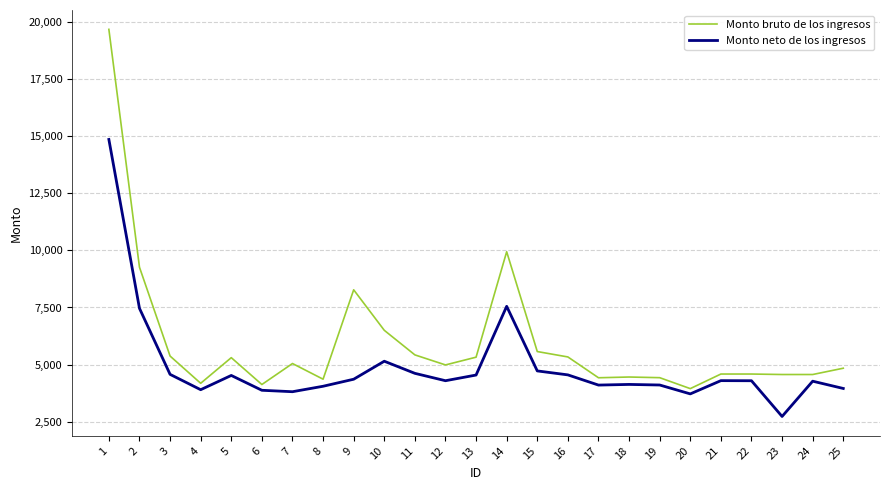

At which category does Monto neto de los ingresos reach its first local peak?

5